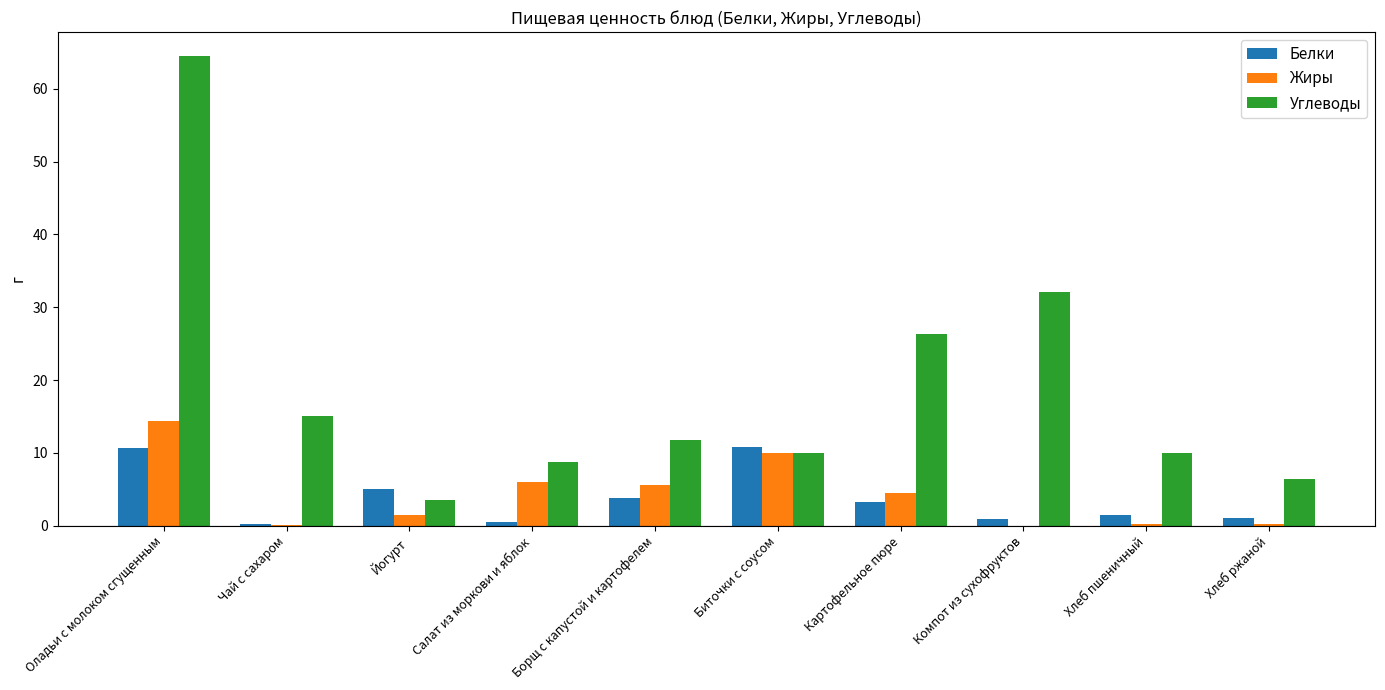

How many values in the Белки series exceed 3?

5